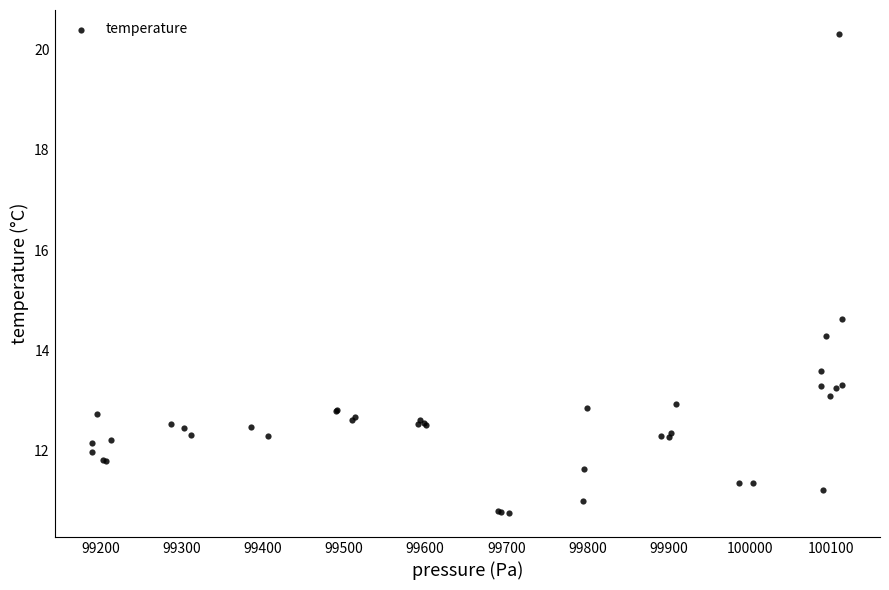

What Y value in the scatter plot is closest to 15?

14.6